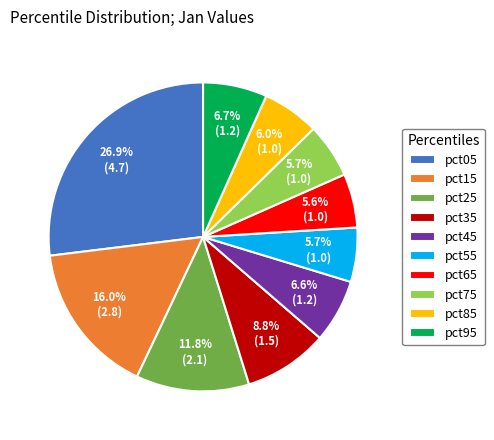

To the nearest percent, what portion does pct55 represent?

6%